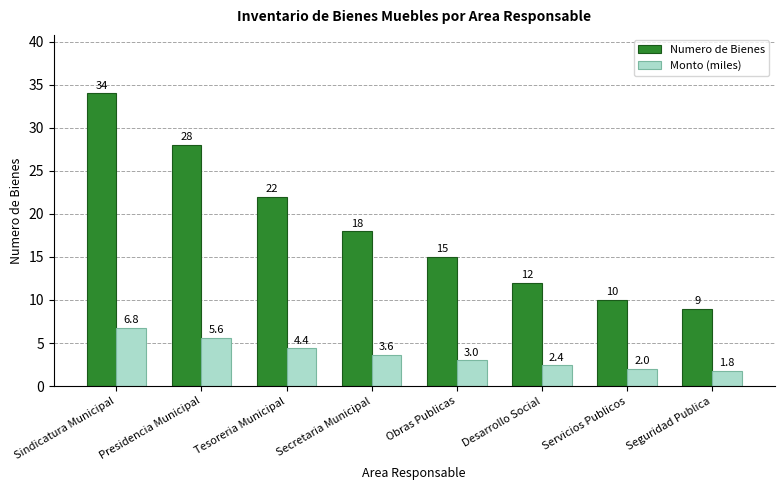

At Presidencia Municipal, list the series in order from largest to smallest.

Numero de Bienes, Monto (miles)